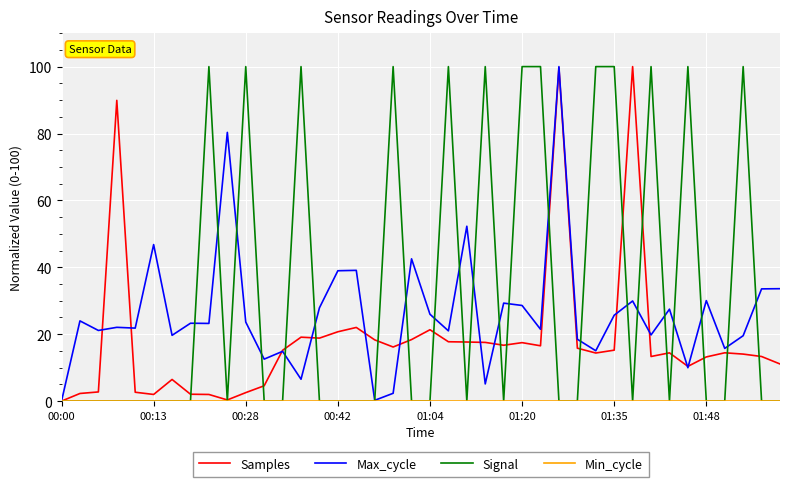

Which series has the largest total across all categories?

Signal